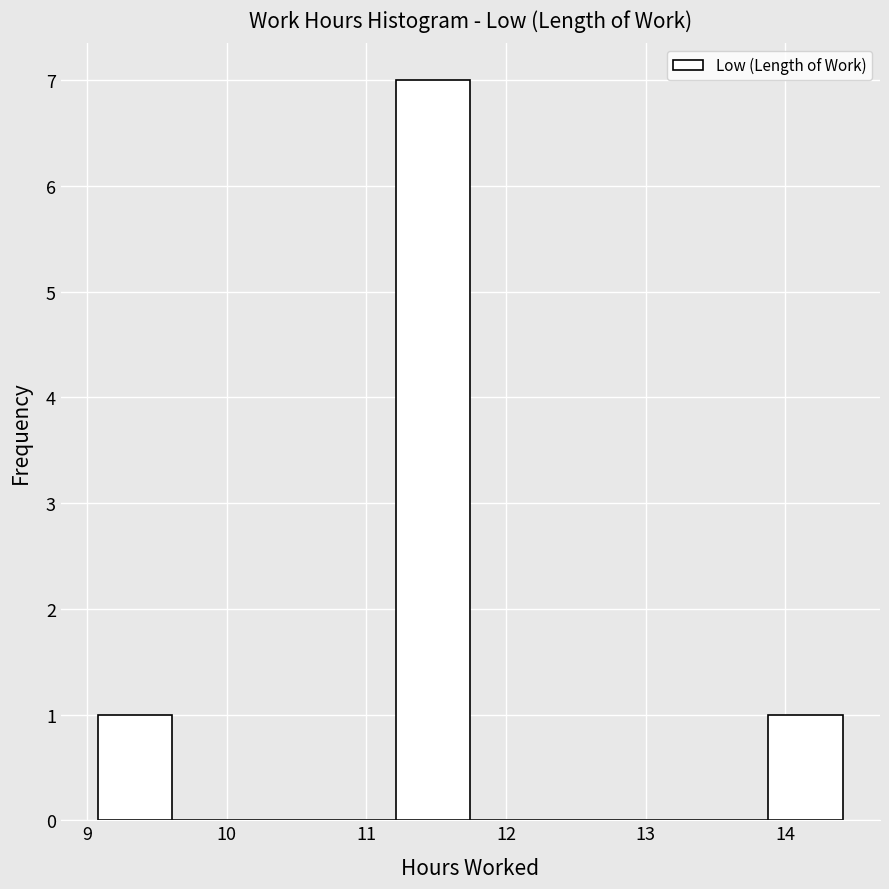

Reading left to right, transcribe this chart: for each bar, give the range it covers on the x-axis and its height. Neither the bar edges nor the heights are printed on the chart, so give them approximately, as read against the axes.

9.1 to 9.6: 1
9.6 to 10.1: 0
10.1 to 10.7: 0
10.7 to 11.2: 0
11.2 to 11.7: 7
11.7 to 12.3: 0
12.3 to 12.8: 0
12.8 to 13.3: 0
13.3 to 13.9: 0
13.9 to 14.4: 1